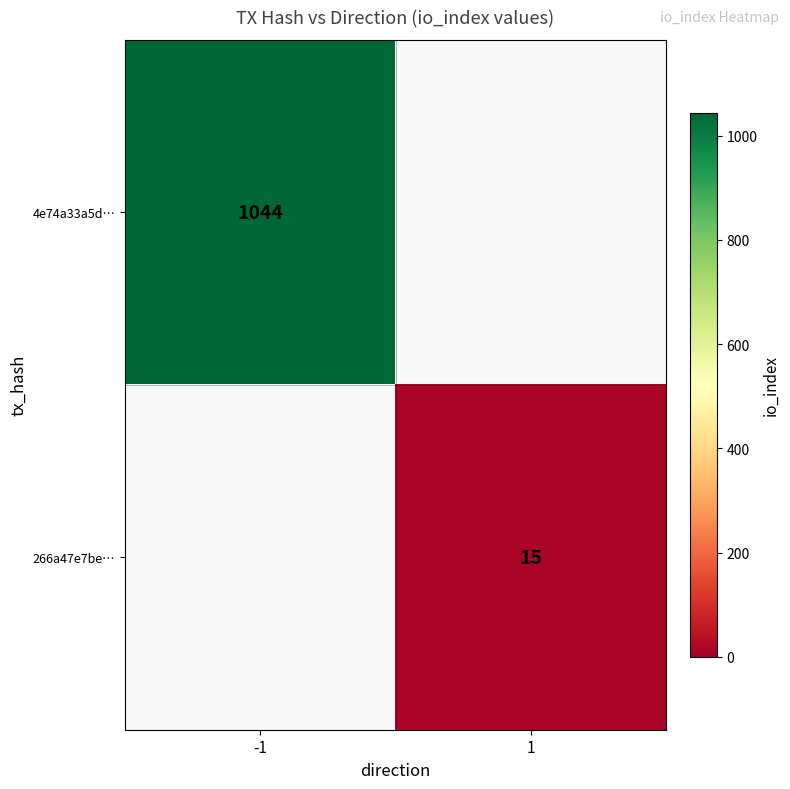

Count the number of categories in the chart.

2